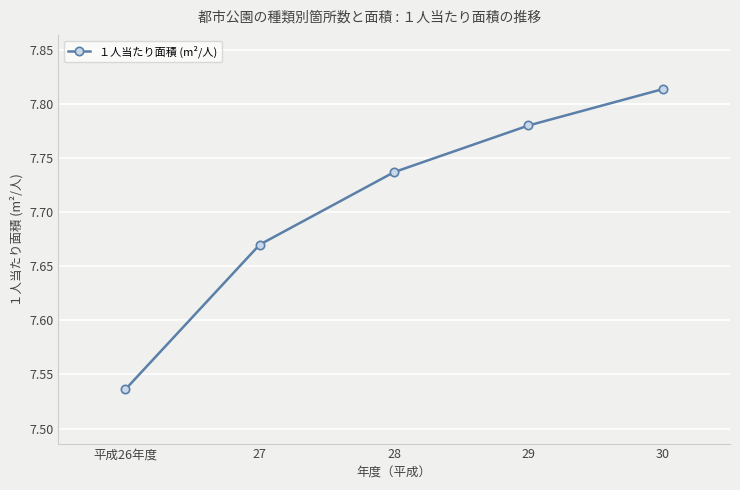

The value at 30 is 11.8. True or false?

False